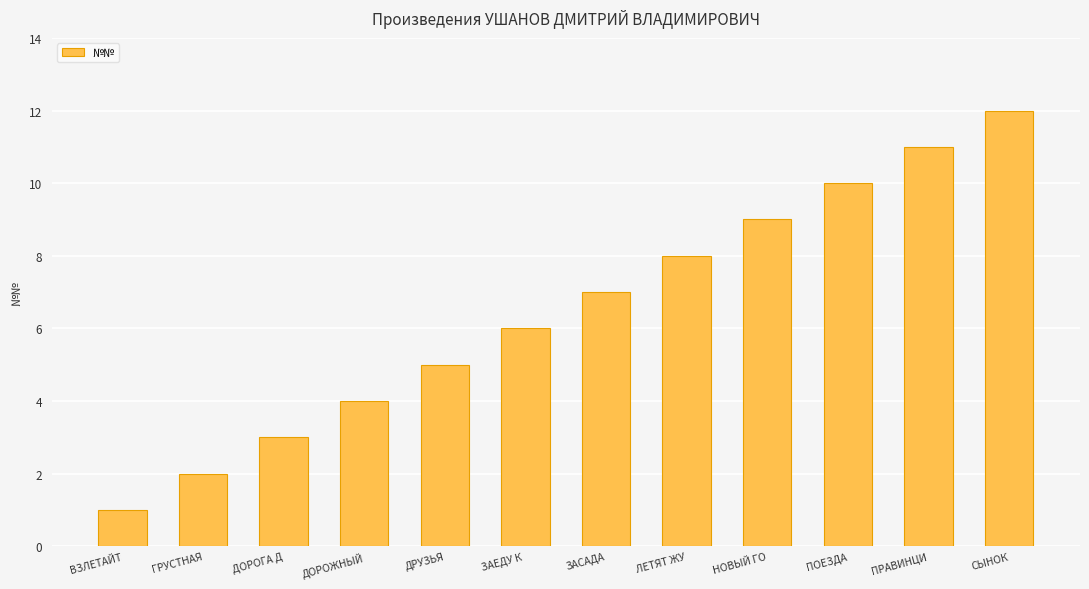

The chart shows a value of 12 at СЫНОК. True or false?

True